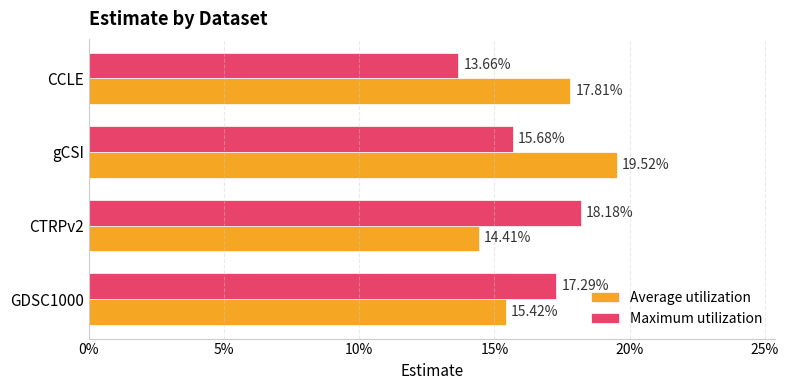

Which series has the widest spread of values?

Average utilization